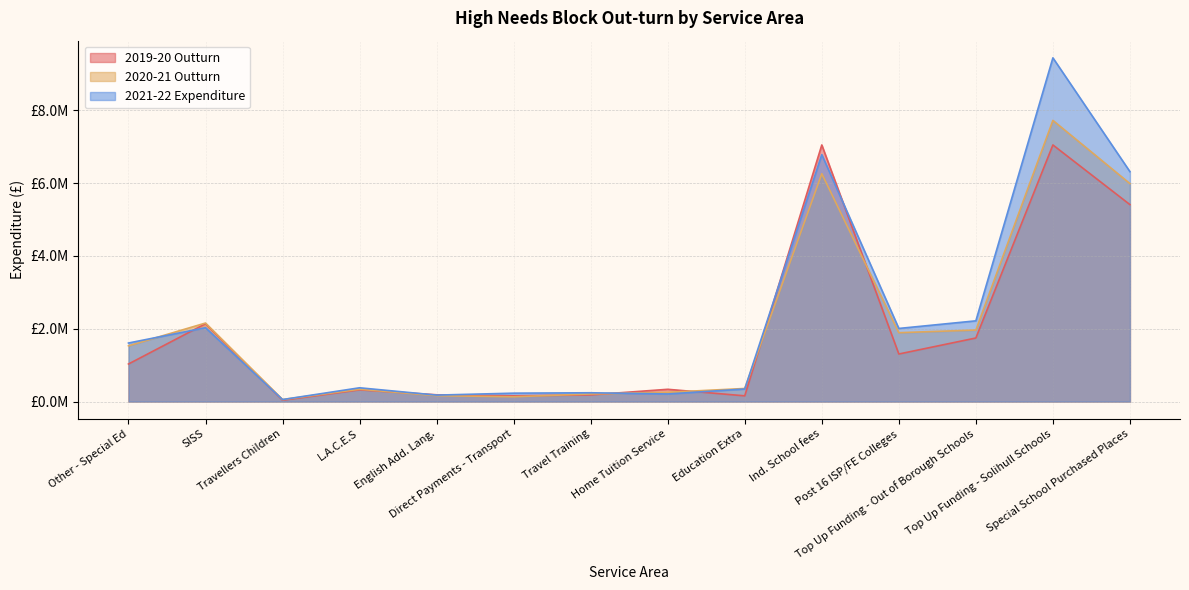

Where does the 2020-21 Outturn series first go above 1530931?

SISS